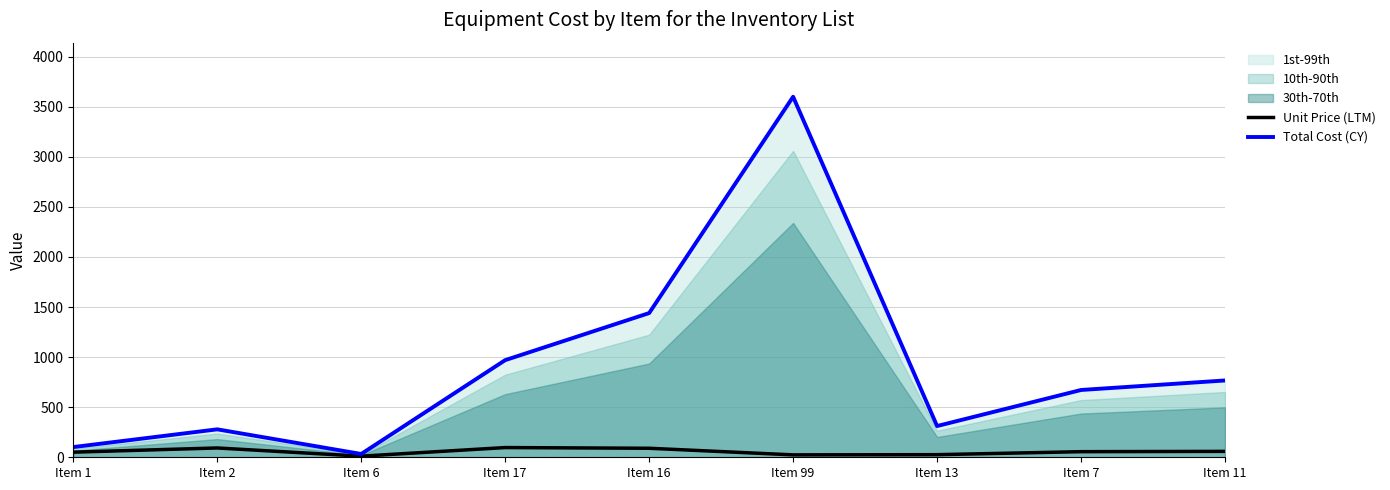

Is the value of Total Cost (CY) at Item 99 greater than the value of Unit Price (LTM) at Item 17?

Yes